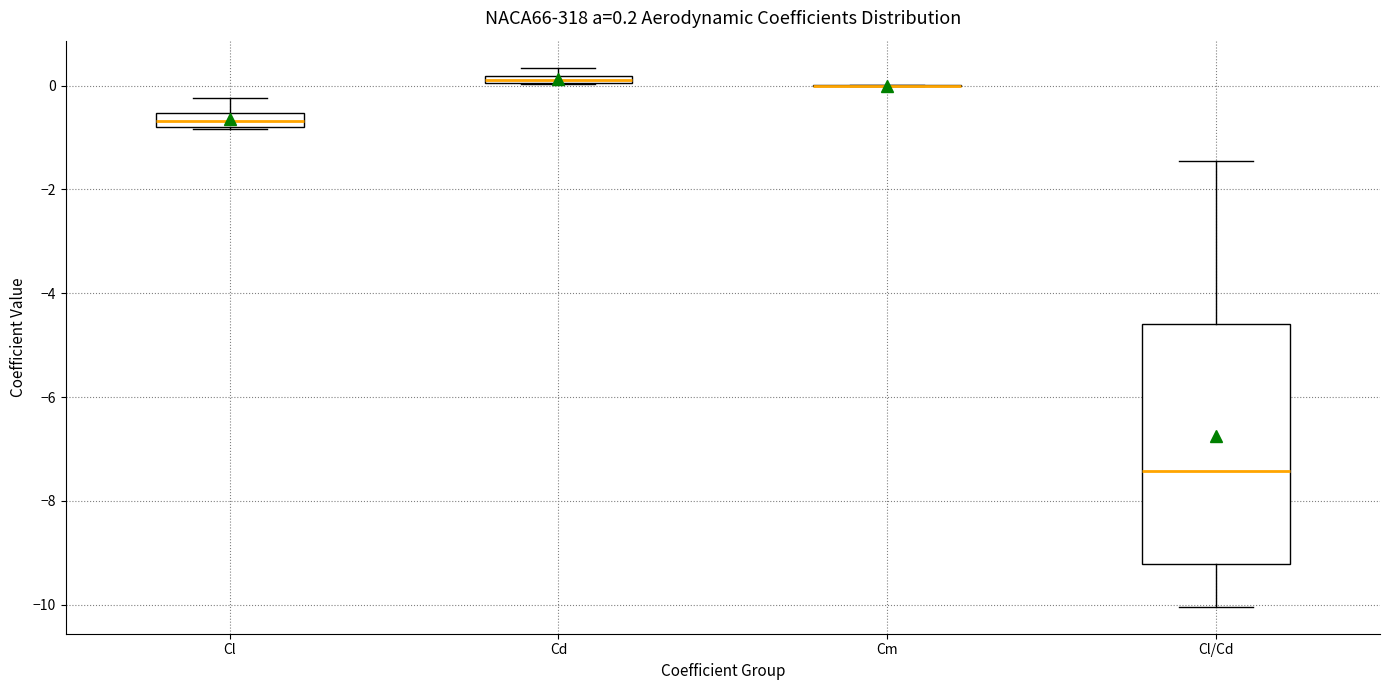

Which box is the tallest, from its lower edge to its upper edge?

Cl/Cd